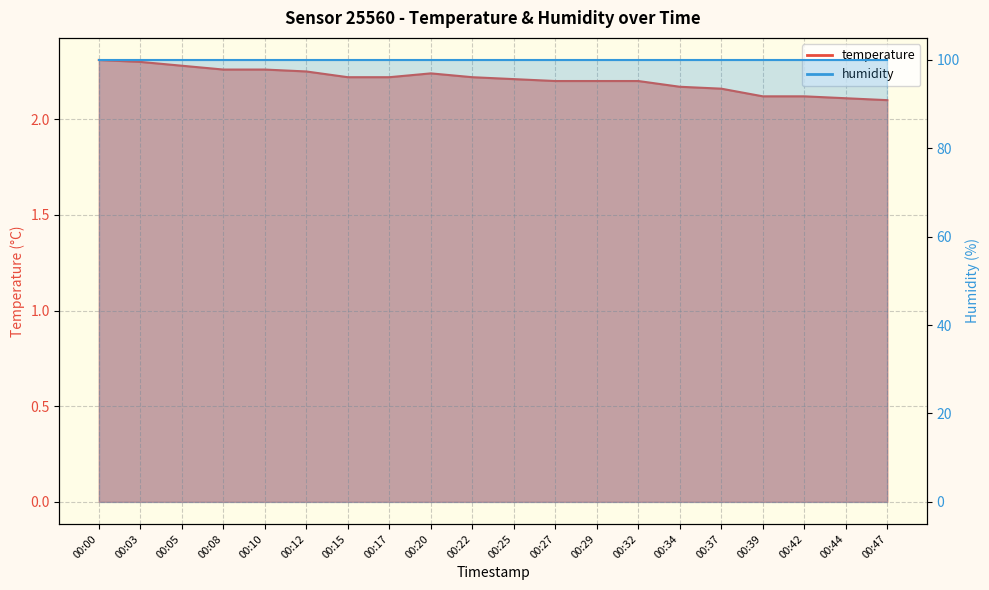

What is the change in value from 00:20 to 00:47?

-0.1